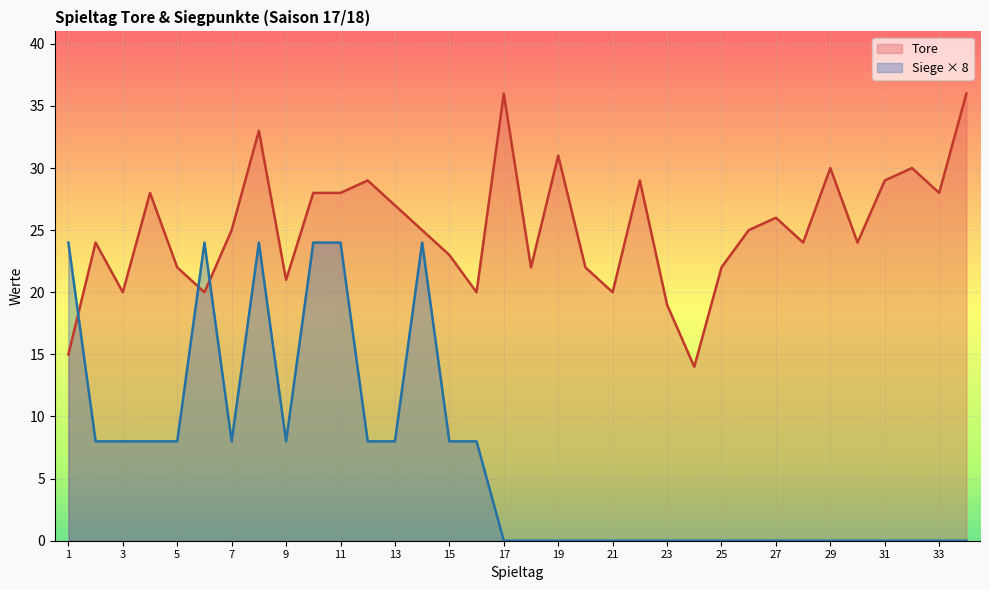

How many values in the Siegpunkte series exceed 0?

16